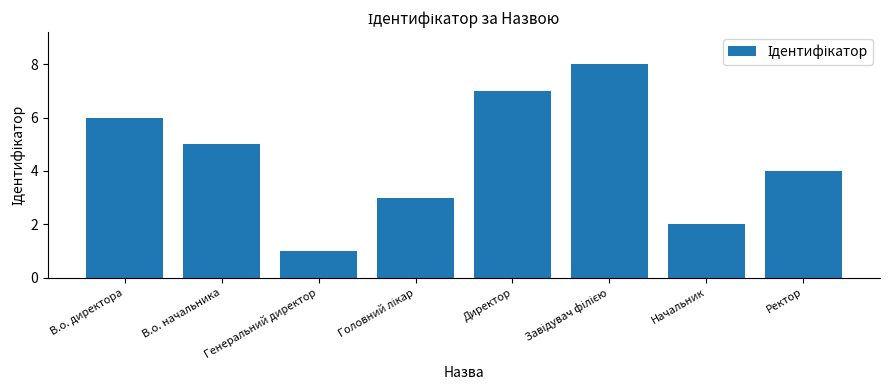

Reading right to left, list all the values displayed in this chart.

4	2	8	7	3	1	5	6